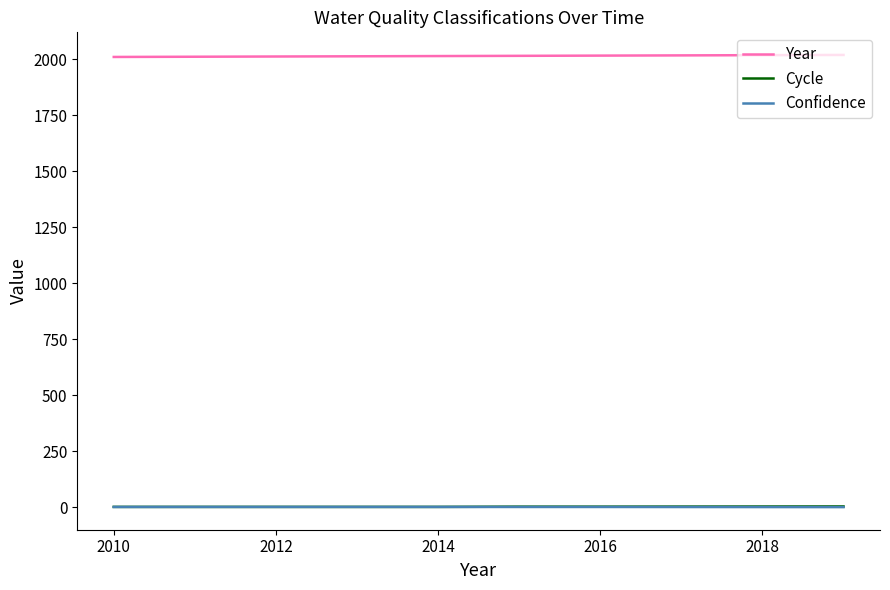

What is the maximum value for Year?

2019.0